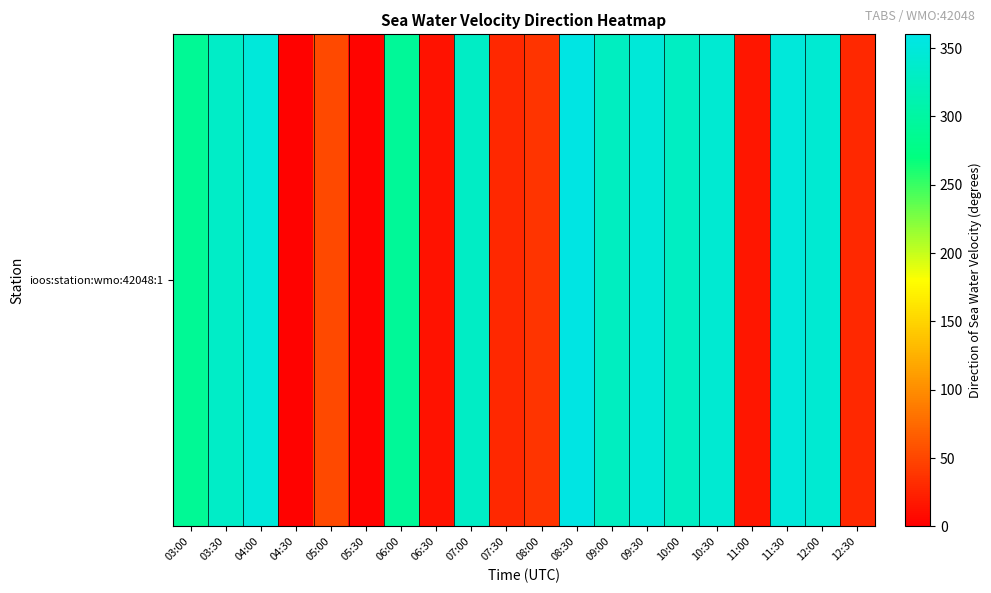

What is the difference between the values at 08:30 and 12:30?

328.6